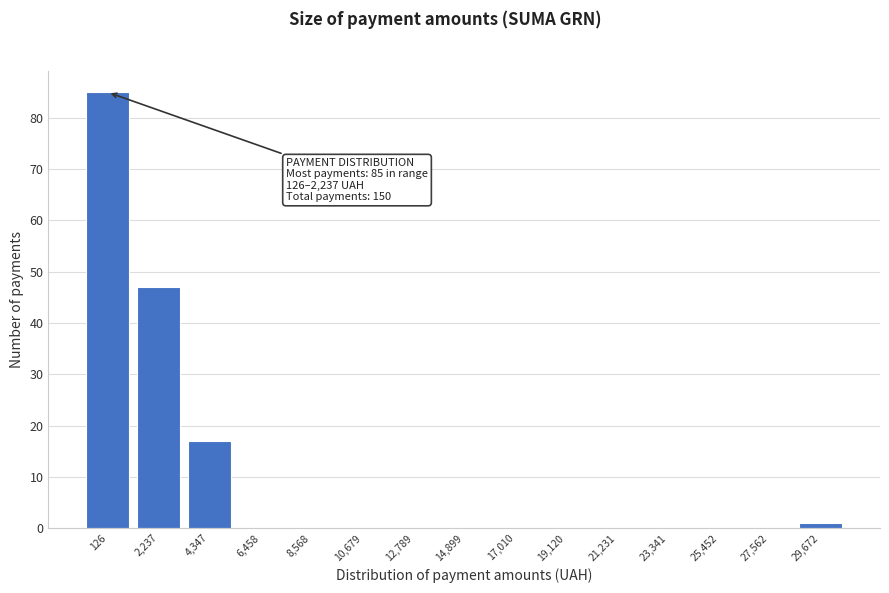

Reading left to right, what are all the values shown in this chart?

126=85	2,237=47	4,347=17	6,458=0	8,568=0	10,679=0	12,789=0	14,899=0	17,010=0	19,120=0	21,231=0	23,341=0	25,452=0	27,562=0	29,672=1